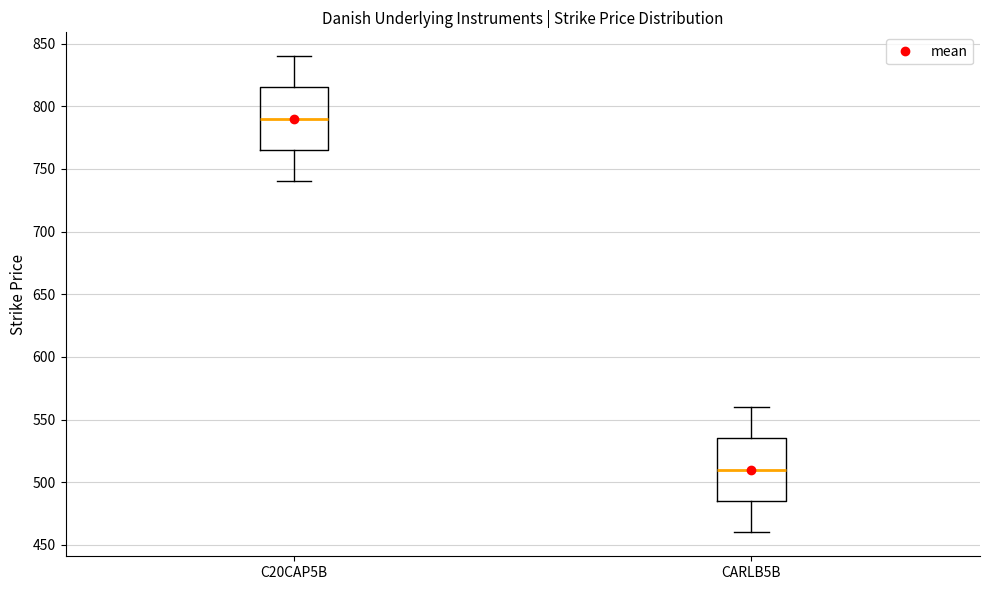

Reading left to right, transcribe this box plot: for each box, give where its median line is, the range the box spans, and where its two whiskers end, as read against the y-axis. The values are not printed on the chart, so give them approximately, as read against the axis.

C20CAP5B: median 790, box 765 to 815, whiskers 740 to 840
CARLB5B: median 510, box 485 to 535, whiskers 460 to 560